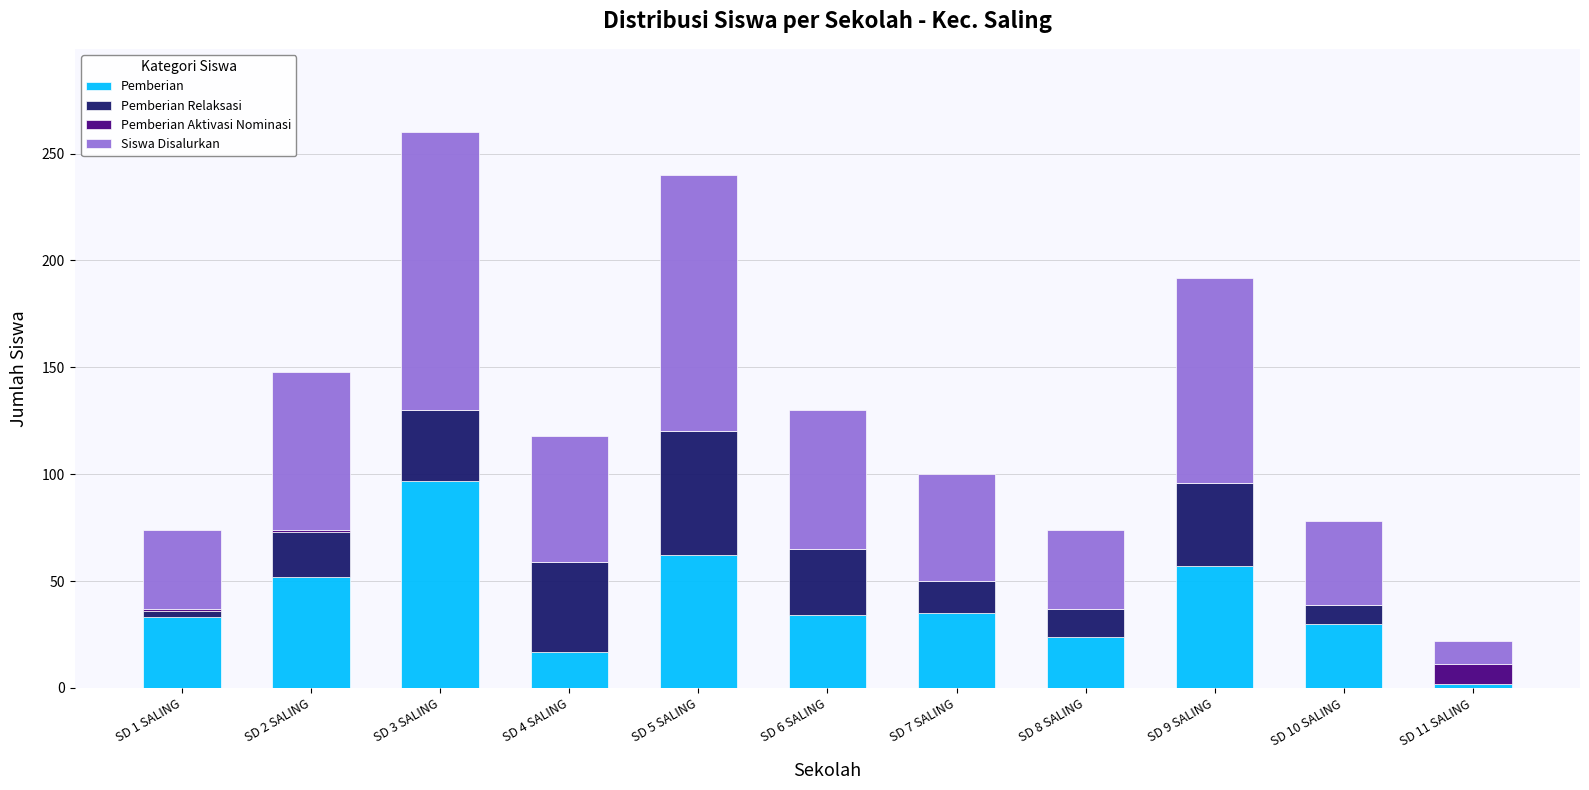

The Pemberian series shows 9 at SD 8 SALING. True or false?

False